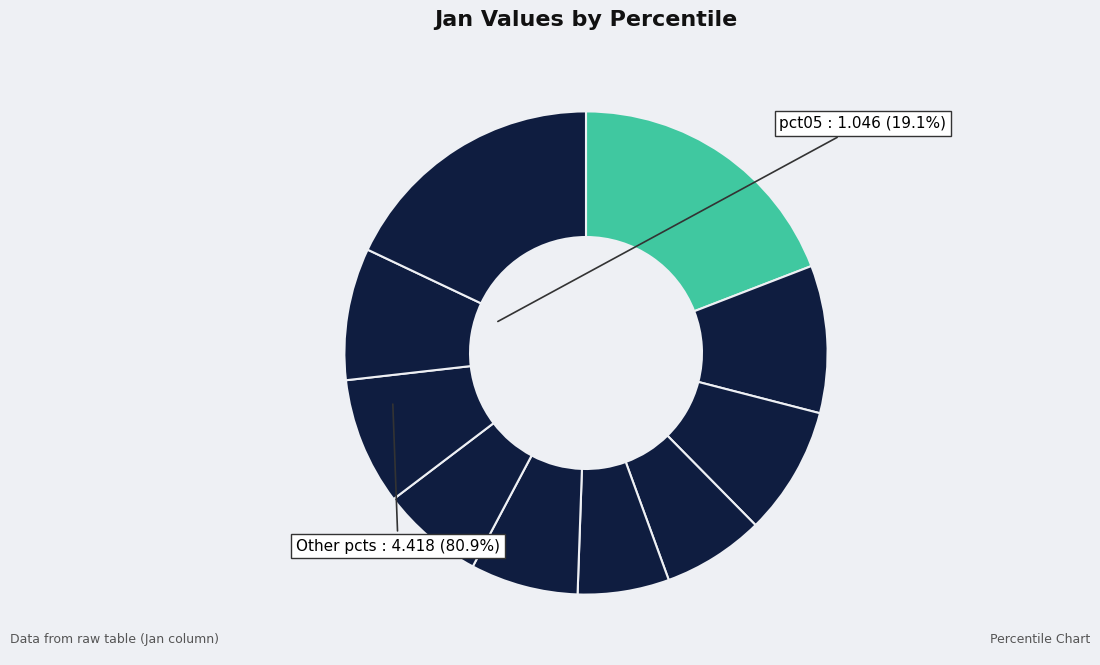

What is the largest slice in the pie chart?

pct05